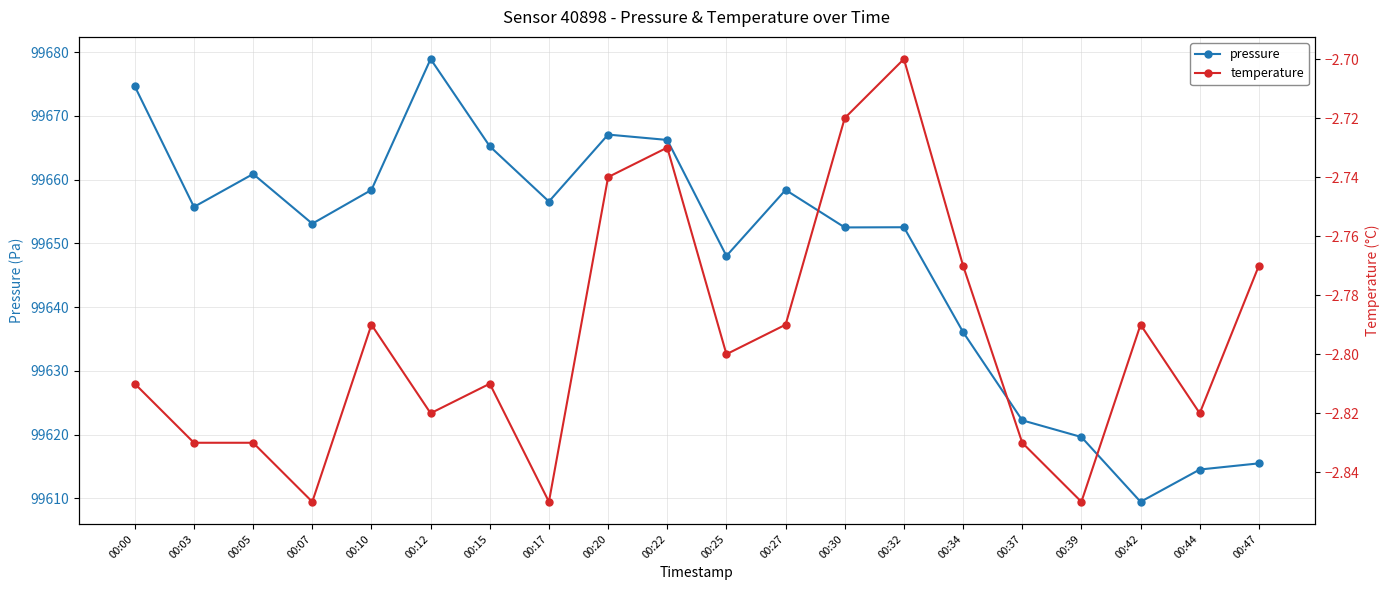

What is the average value of the pressure series?

99648.3